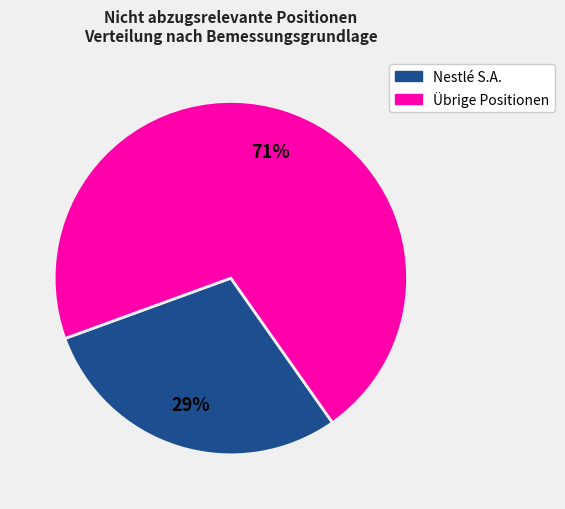

Is there any slice that represents more than half of the pie?

Yes